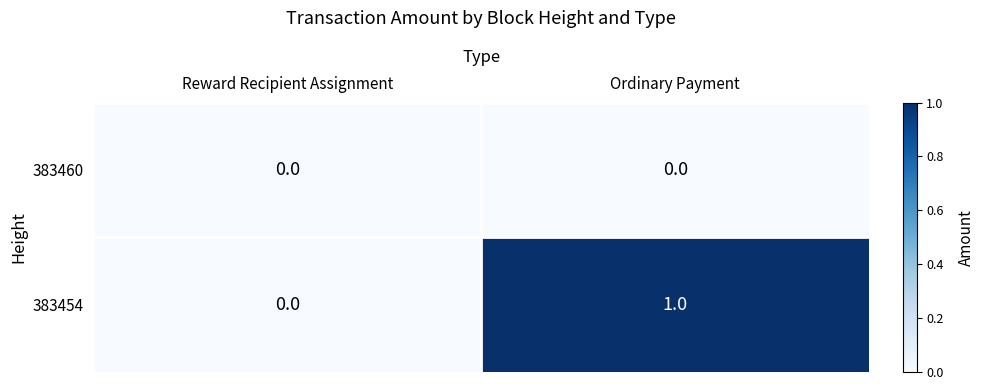

Which series changed the most between Reward Recipient Assignment and Ordinary Payment?

383454